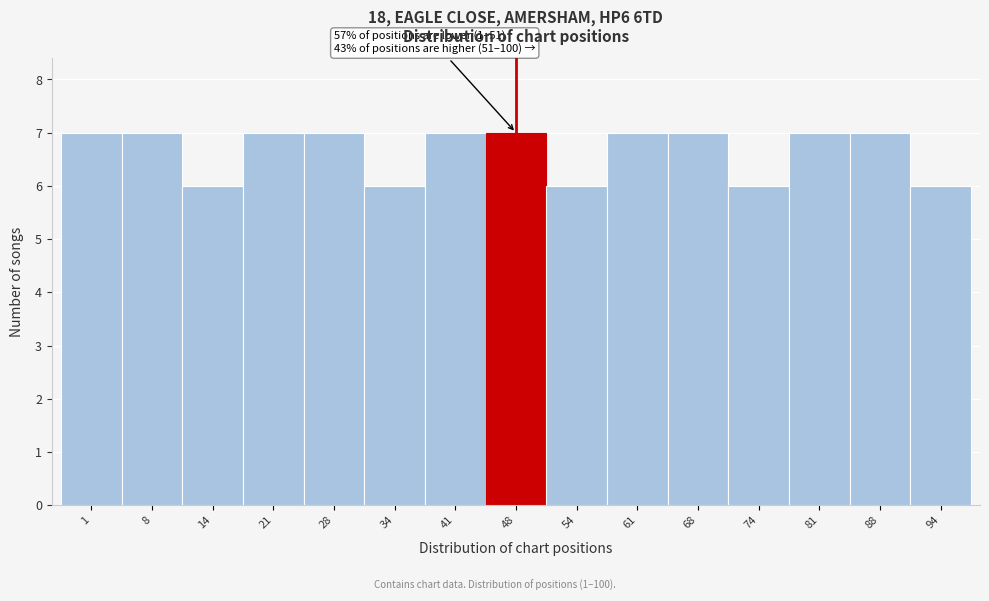

Reading right to left, extract all data points from this chart.

6	7	7	6	7	7	6	7	7	6	7	7	6	7	7